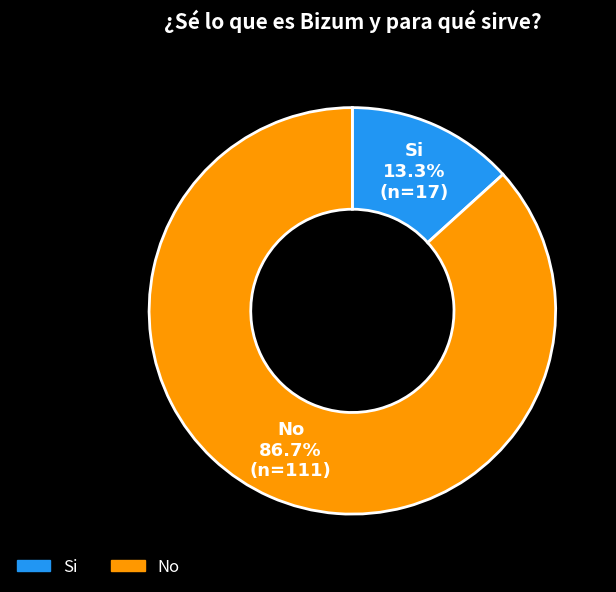

Count the number of slices in the pie.

2